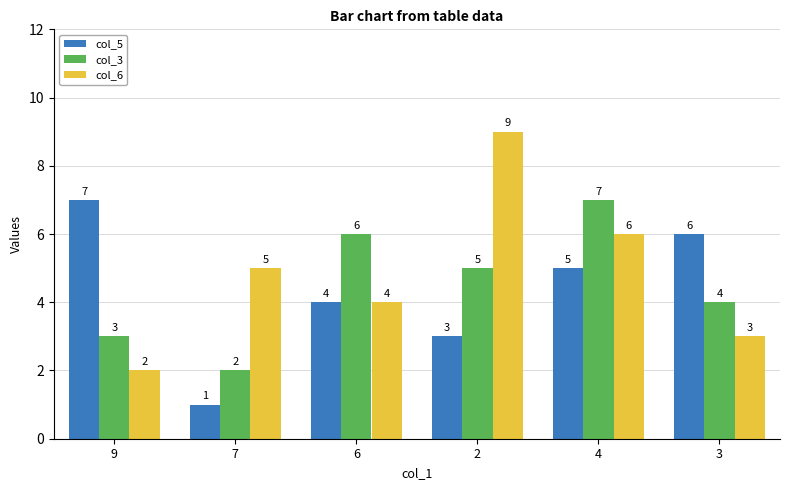

What is the sum of all col_5 values?

26